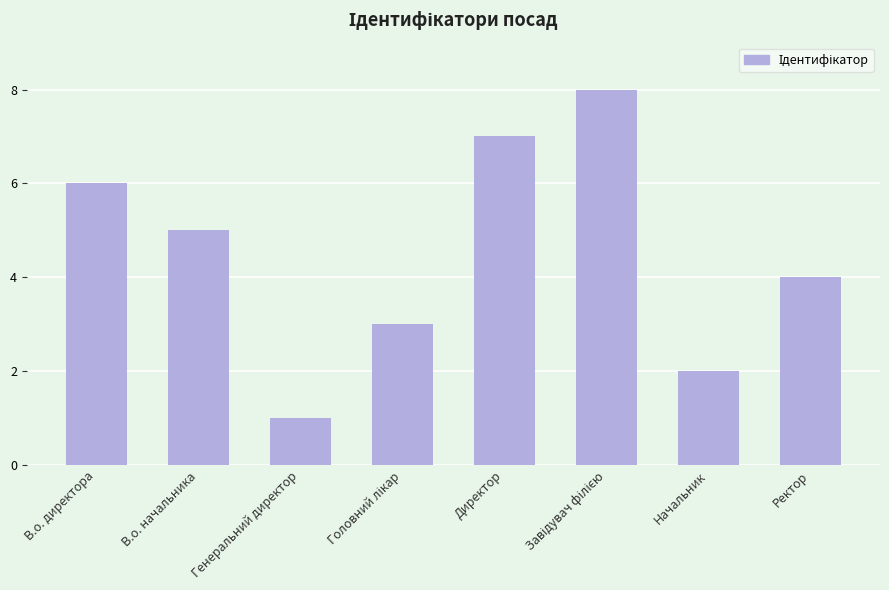

Between В.о. начальника and Начальник, which is larger?

В.о. начальника